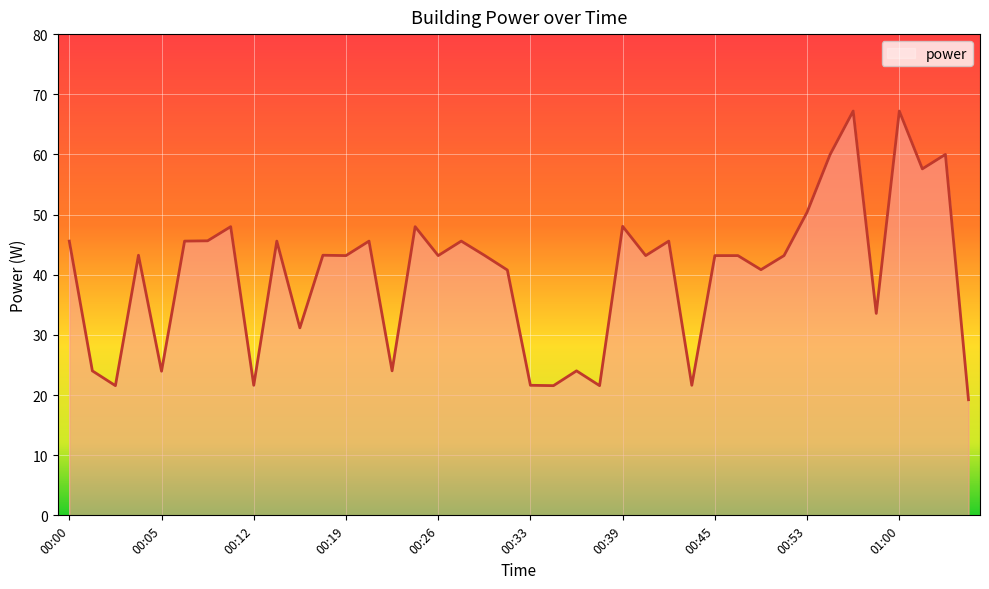

What is the minimum value shown in the chart?

19.2